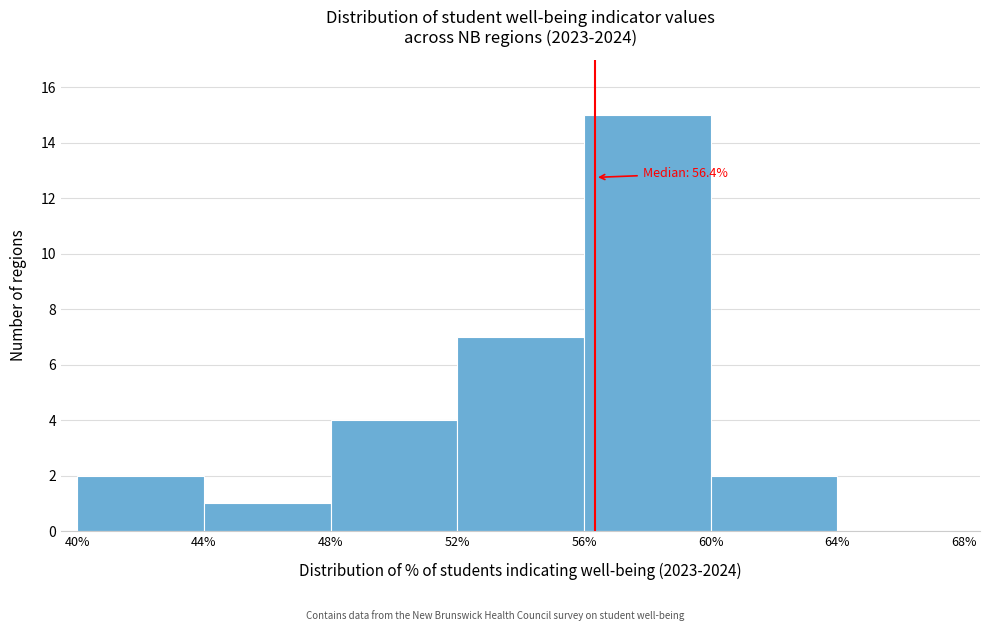

Which range on the x-axis has the tallest bar?

56% to 60%